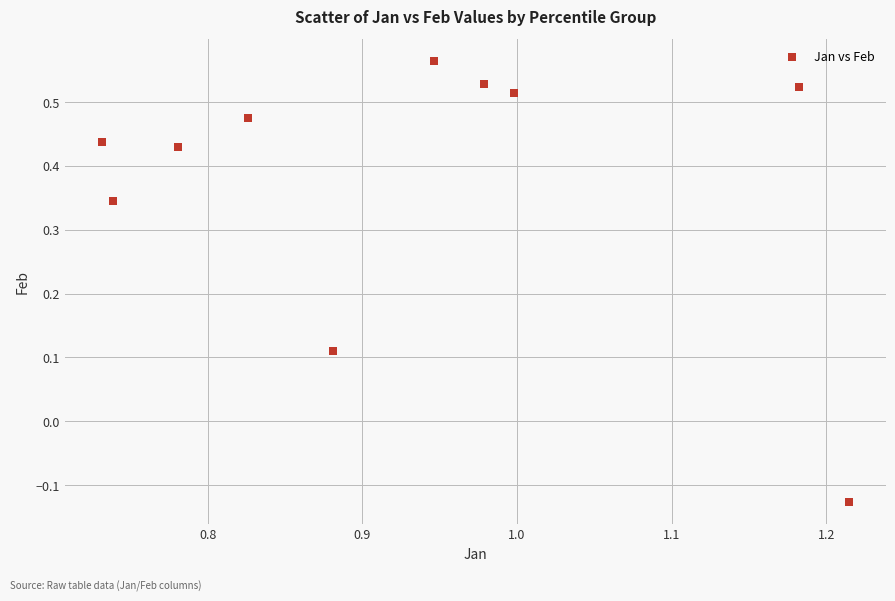

What is the average X value?

0.9